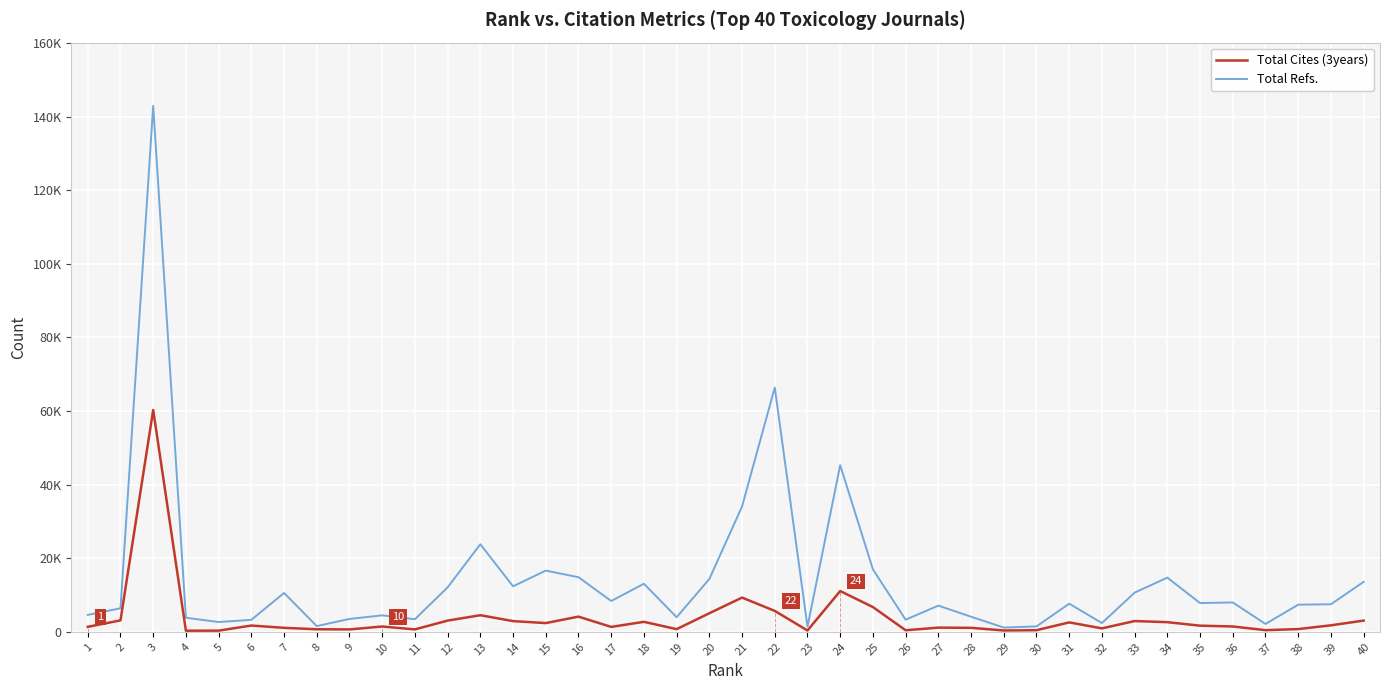

Is this an area chart (filled region under the line)?

No